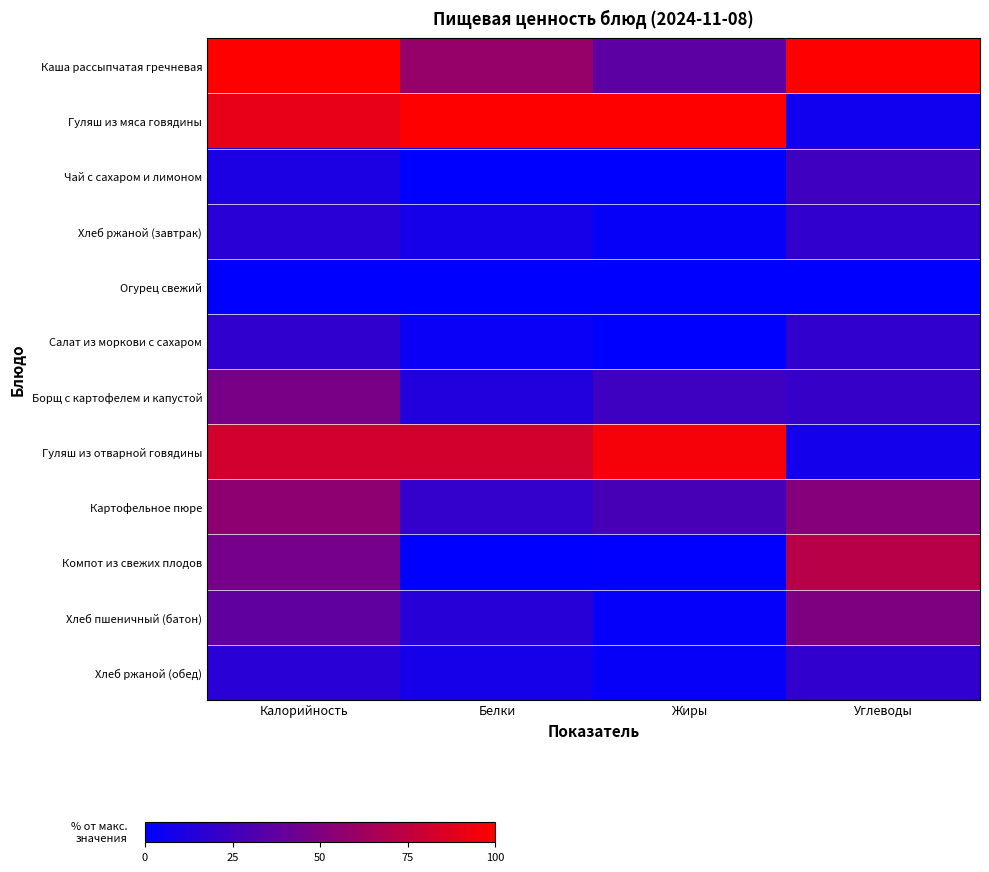

Reading left to right, extract all data points from this chart.

Каша рассыпчатая гречневая: Калорийность=100.0	Белки=58.7	Жиры=36.2	Углеводы=100.0
Гуляш из мяса говядины: Калорийность=90.5	Белки=100.0	Жиры=100.0	Углеводы=6.5
Чай с сахаром и лимоном: Калорийность=11.0	Белки=0.0	Жиры=0.0	Углеводы=24.8
Хлеб ржаной (завтрак): Калорийность=16.2	Белки=8.8	Жиры=2.7	Углеводы=19.4
Огурец свежий: Калорийность=0.0	Белки=0.3	Жиры=0.0	Углеводы=0.0
Салат из моркови с сахаром: Калорийность=19.1	Белки=4.0	Жиры=0.2	Углеводы=19.6
Борщ с картофелем и капустой: Калорийность=46.9	Белки=13.5	Жиры=24.3	Углеводы=21.7
Гуляш из отварной говядины: Калорийность=81.9	Белки=82.3	Жиры=96.5	Углеводы=8.1
Картофельное пюре: Калорийность=55.8	Белки=20.6	Жиры=28.5	Углеводы=52.3
Компот из свежих плодов: Калорийность=46.3	Белки=0.1	Жиры=0.8	Углеводы=71.7
Хлеб пшеничный (батон): Калорийность=37.6	Белки=15.5	Жиры=2.3	Углеводы=49.5
Хлеб ржаной (обед): Калорийность=16.2	Белки=8.8	Жиры=2.7	Углеводы=19.4